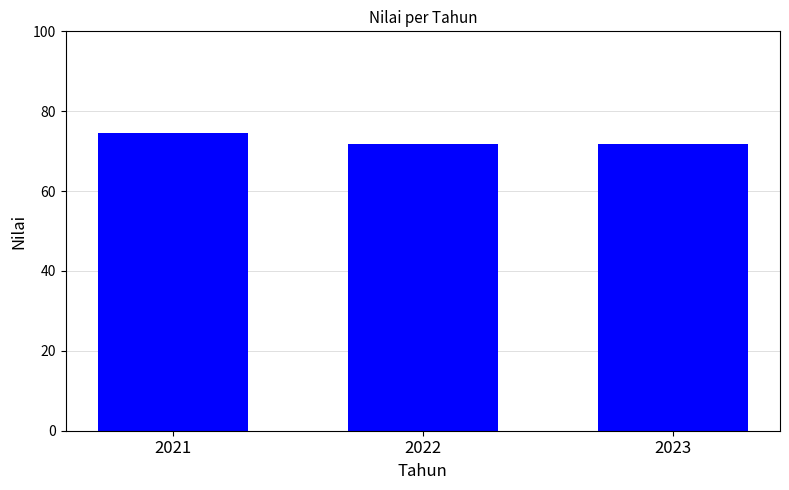

Reading left to right, transcribe all the data shown in this chart.

2021=74.6	2022=71.8	2023=71.8